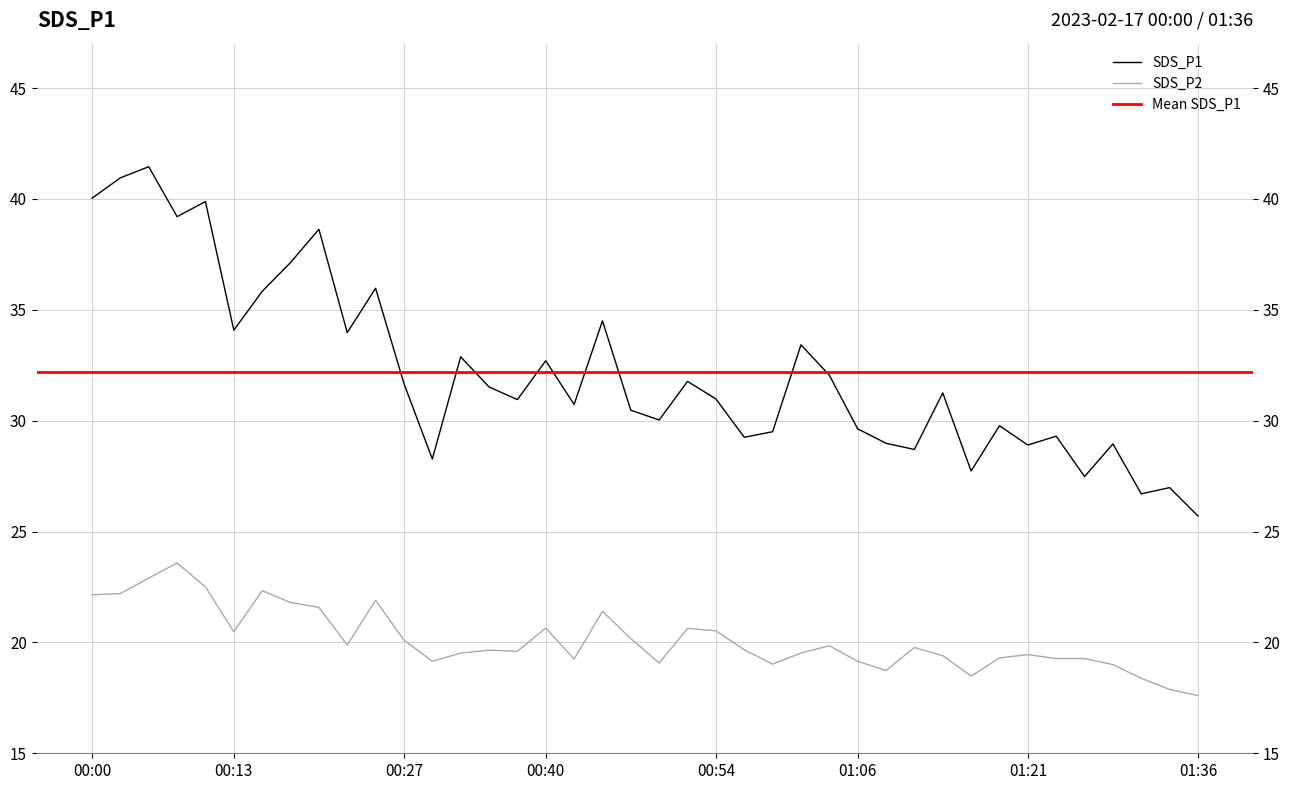

What is the highest value of the SDS_P1 series?

41.5